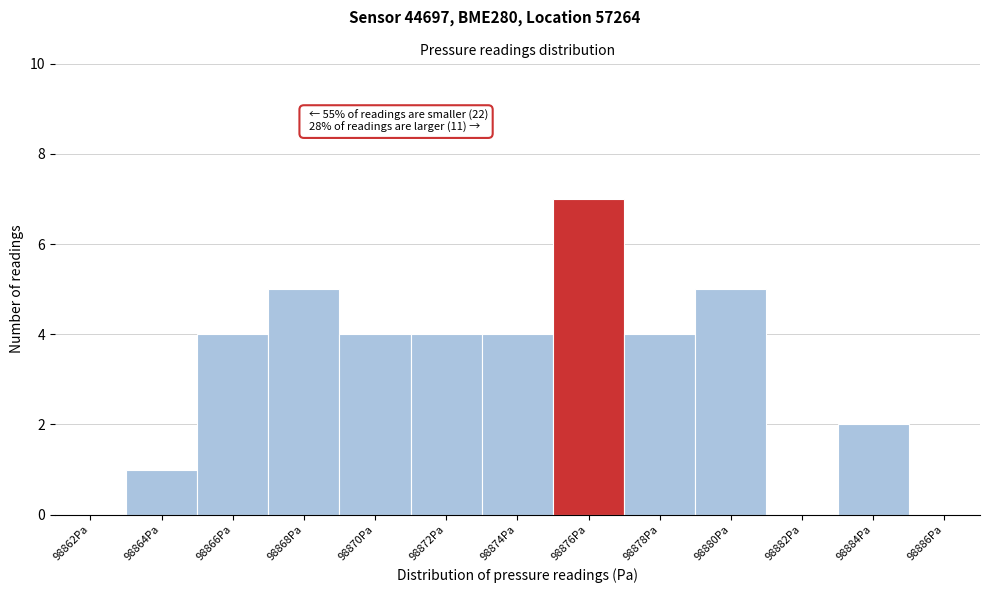

Reading right to left, transcribe all the data shown in this chart.

98886Pa=0	98884Pa=2	98882Pa=0	98880Pa=5	98878Pa=4	98876Pa=7	98874Pa=4	98872Pa=4	98870Pa=4	98868Pa=5	98866Pa=4	98864Pa=1	98862Pa=0